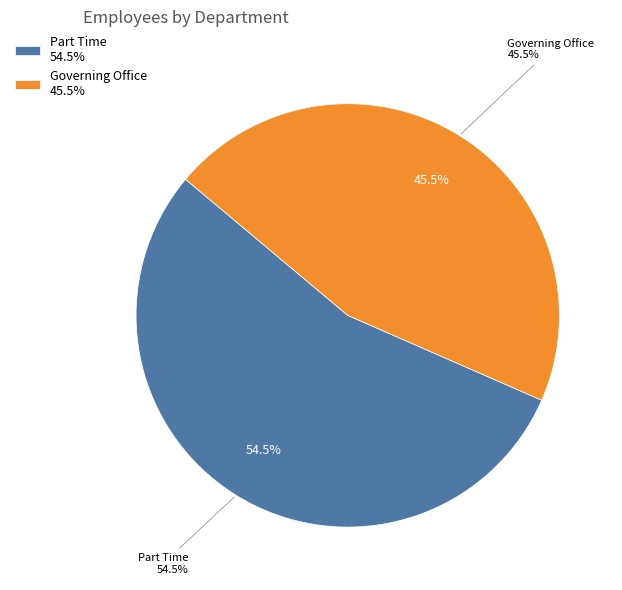

Is it true that Part Time is 55% of the pie?

True